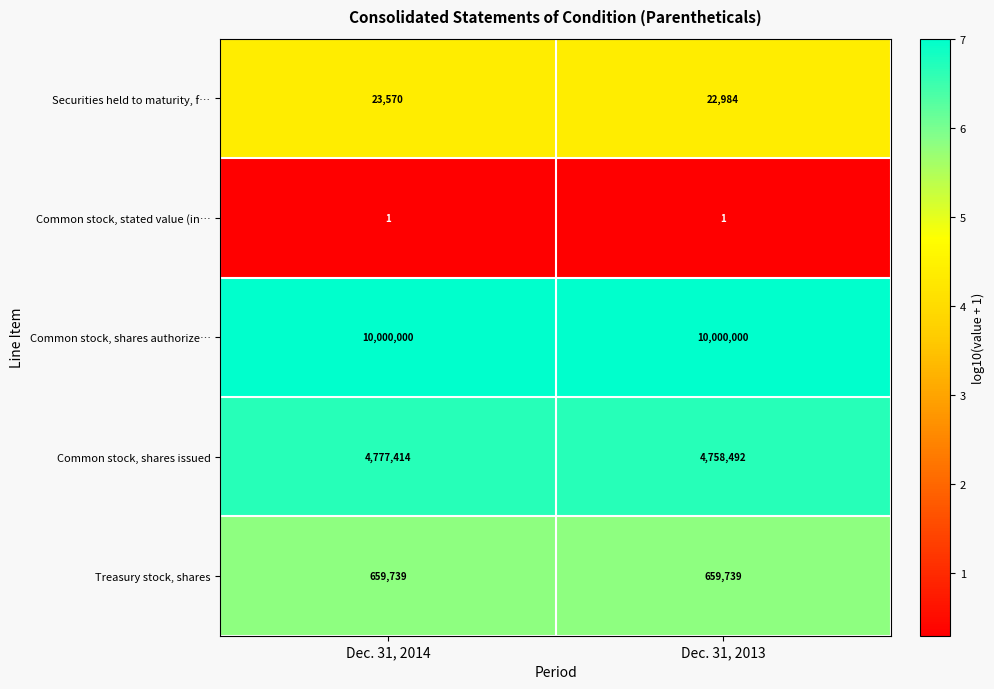

Read the Common stock, shares issued value at Dec. 31, 2014.

4777414